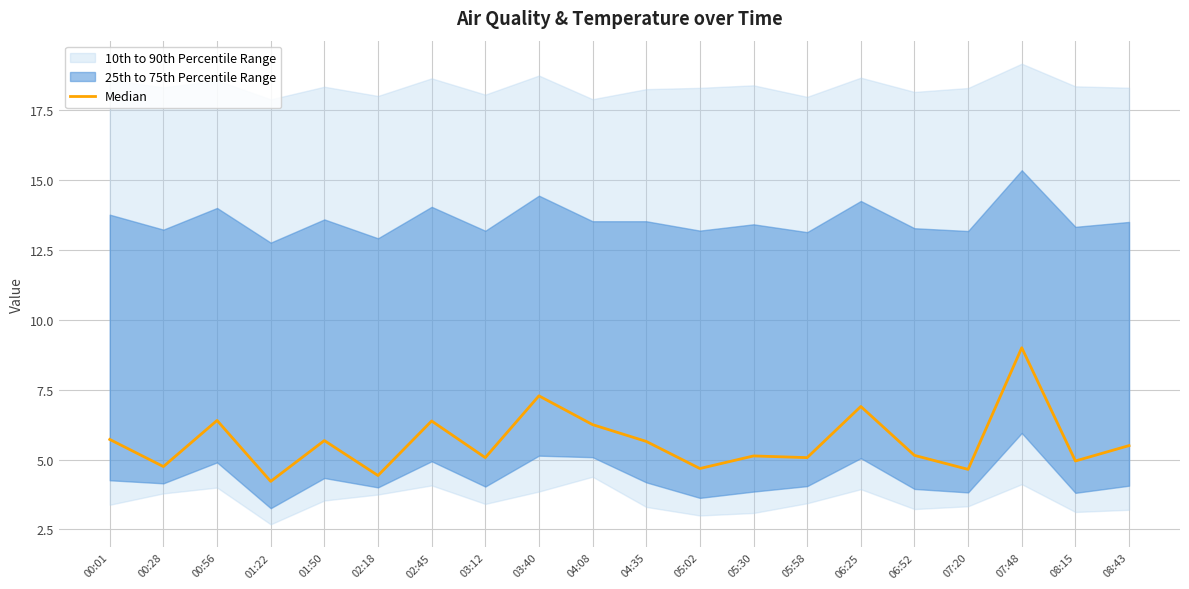

What is the average value?

5.6